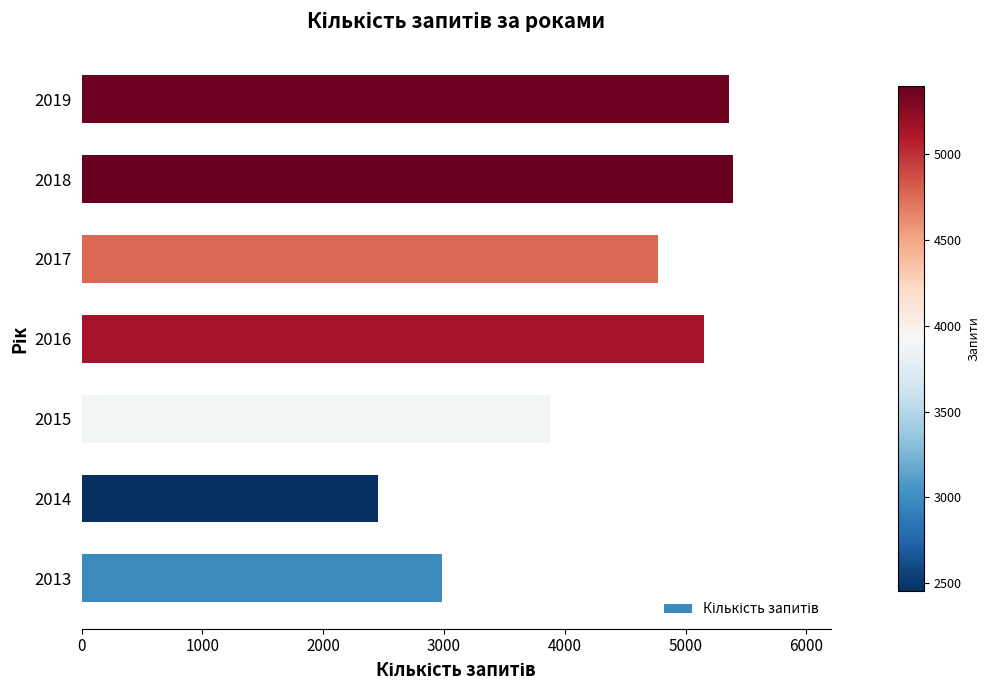

What is the ratio of the value at 2017 to the value at 2016?

0.9